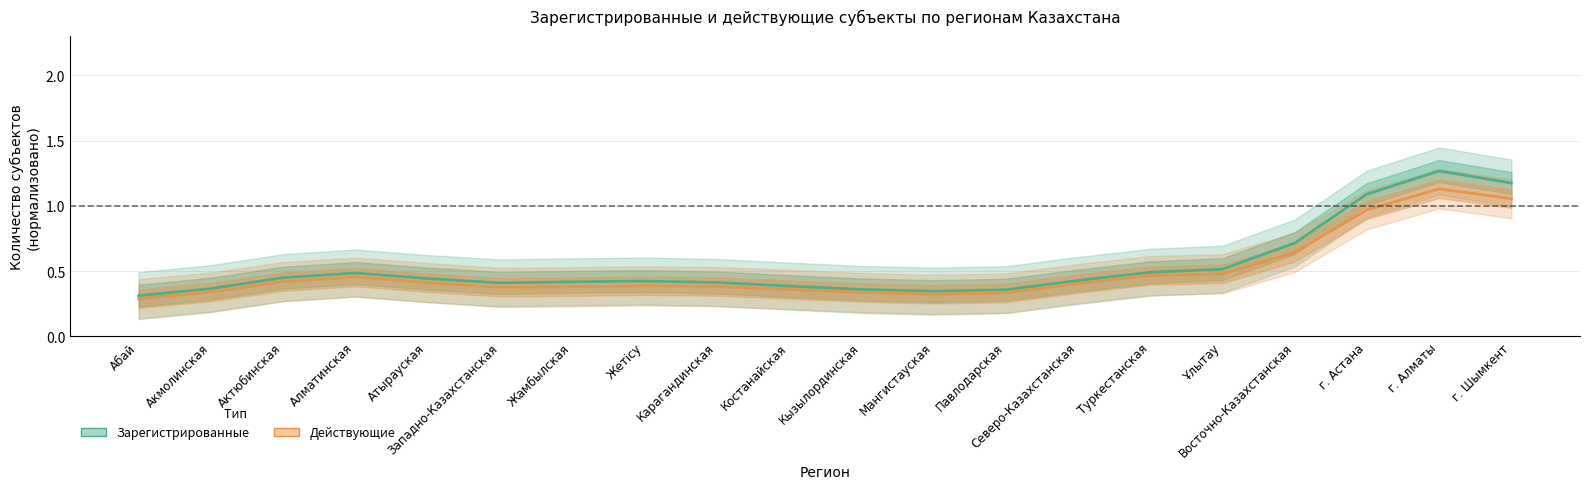

Does the chart have visible grid lines?

Yes